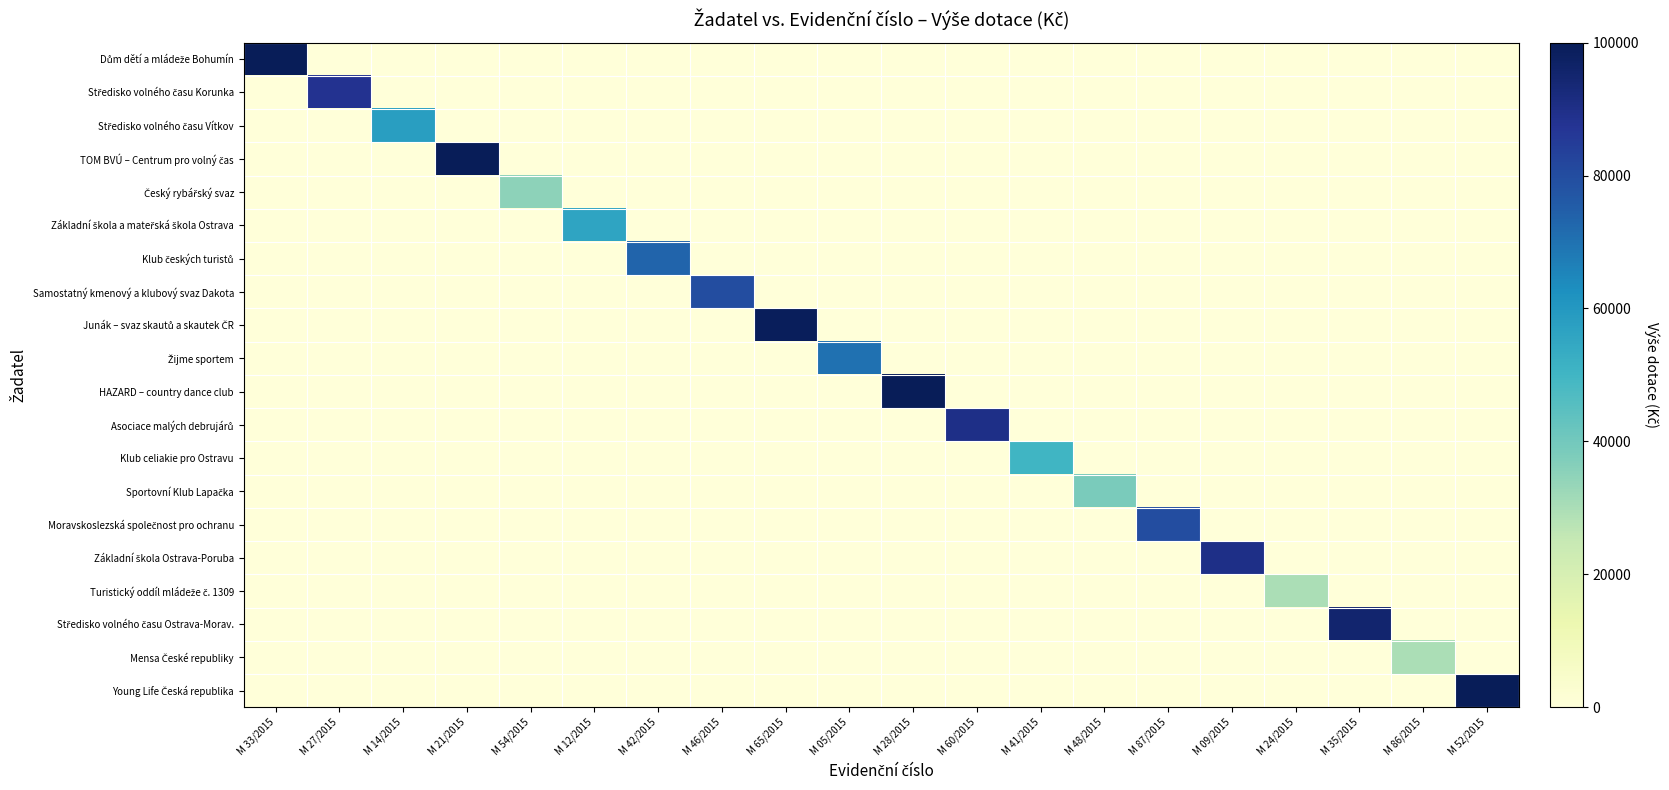

What is the maximum value shown in the chart?

100000